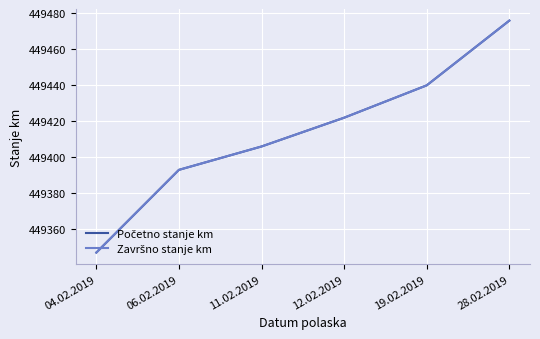

What is the minimum value shown in the chart?

449347